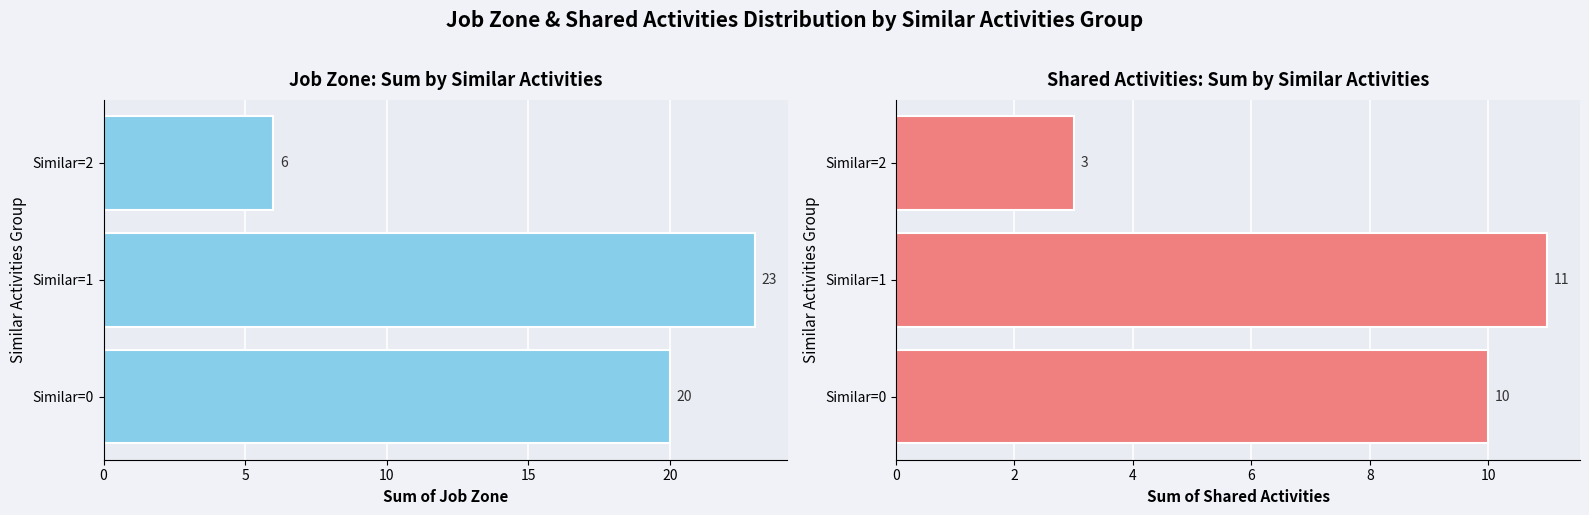

What are all the series names shown in the legend?

Job Zone, Shared Activities